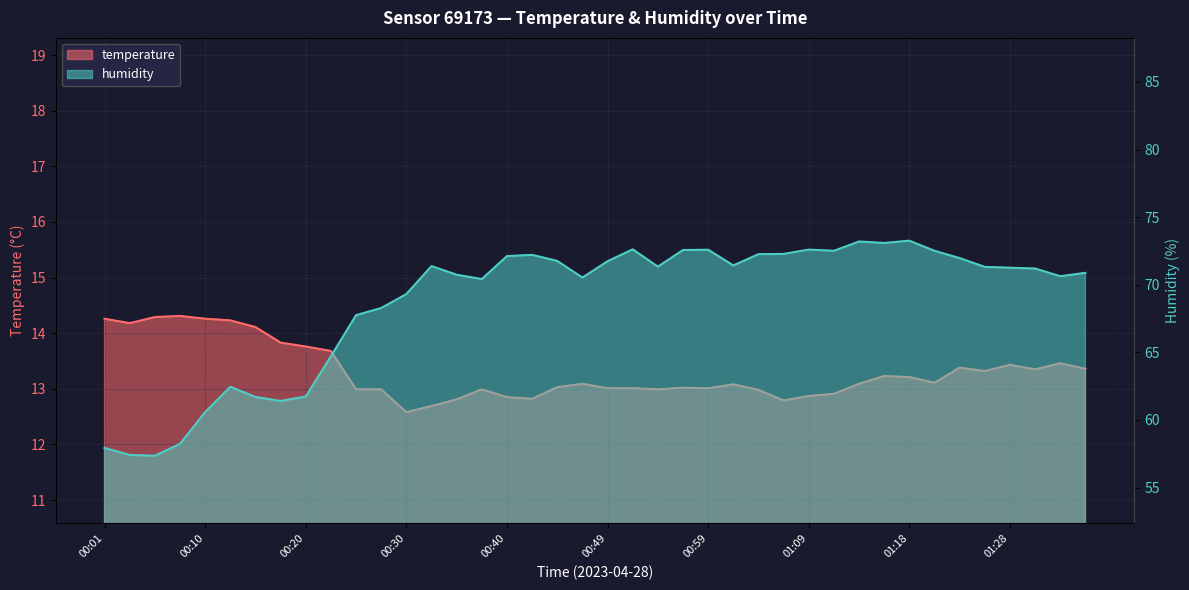

Where is humidity nearest to the value 65?

00:23